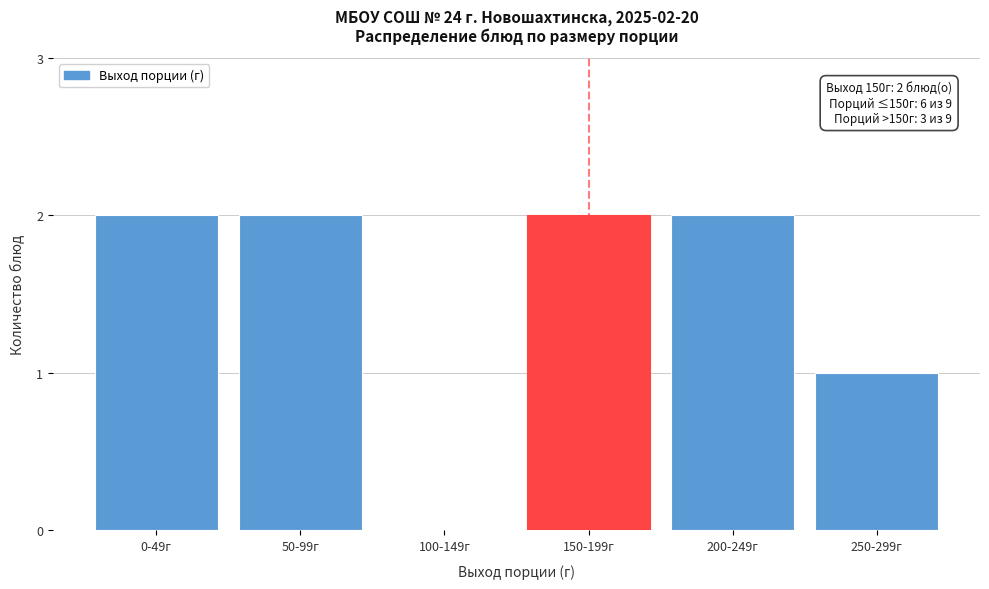

Reading left to right, extract all data points from this chart.

0-49г=2	50-99г=2	100-149г=0	150-199г=2	200-249г=2	250-299г=1